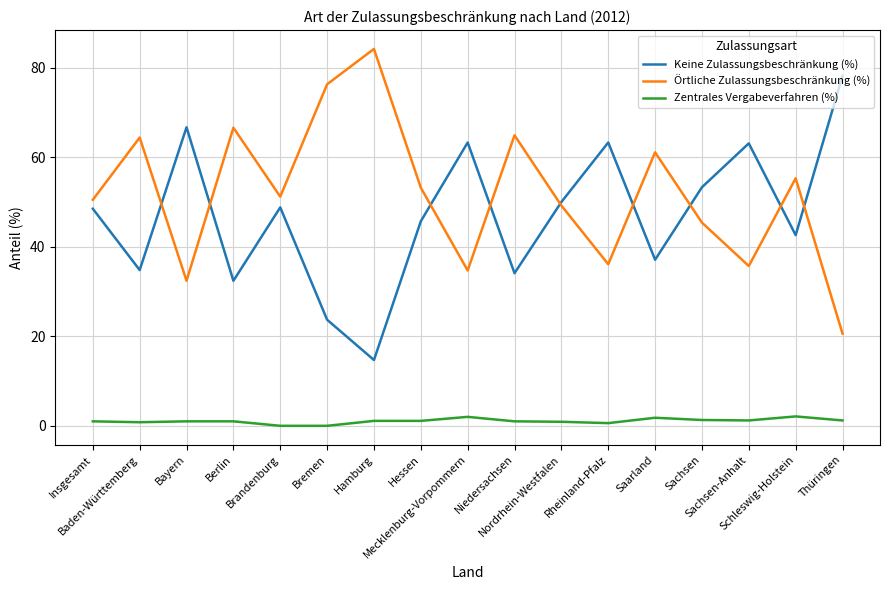

True or false: Örtliche Zulassungsbeschränkung (%) and Zentrales Vergabeverfahren (%) cross at least once.

False